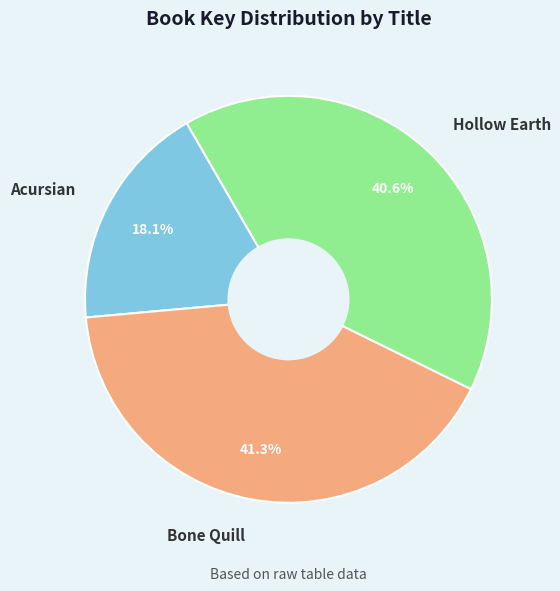

To the nearest percent, what is the difference between the largest and smallest slice percentages?

23%